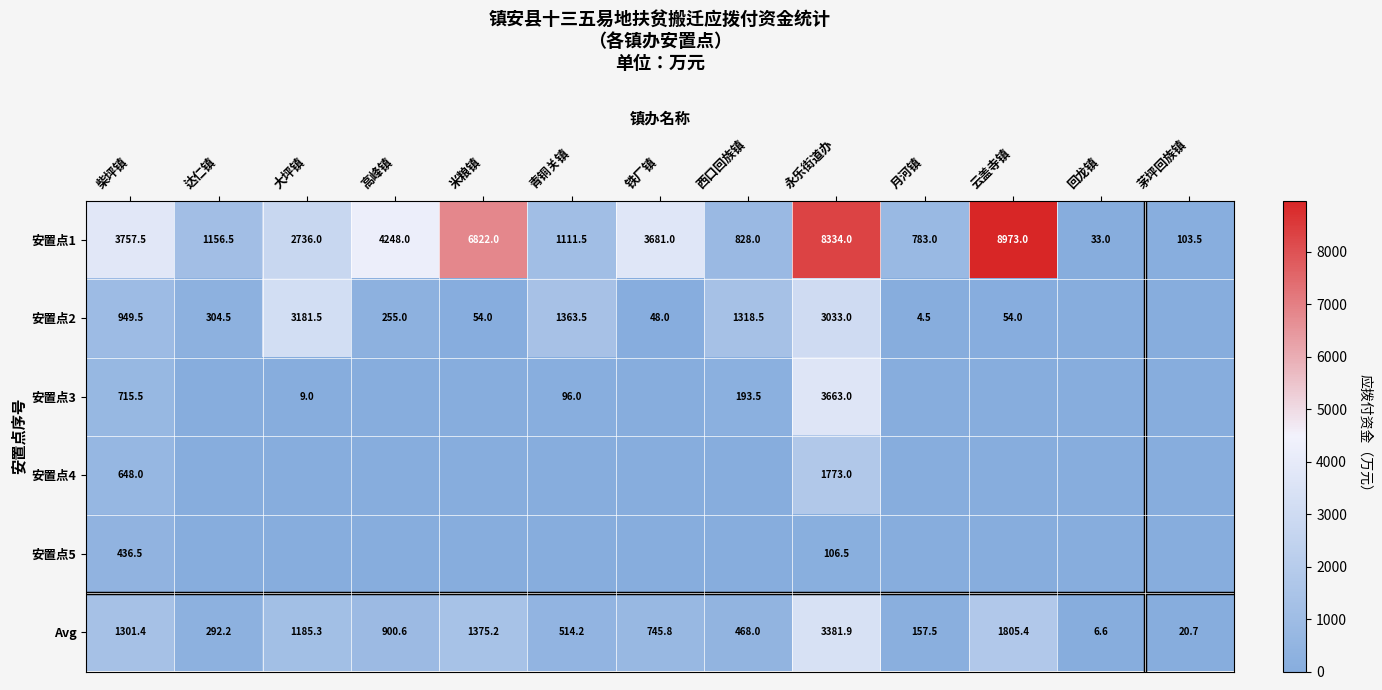

The Avg series shows 2373.4 at 云盖寺镇. True or false?

False